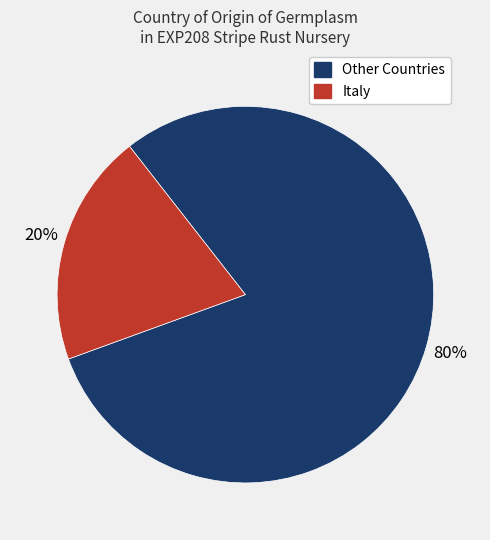

Is there any slice that represents more than half of the pie?

Yes